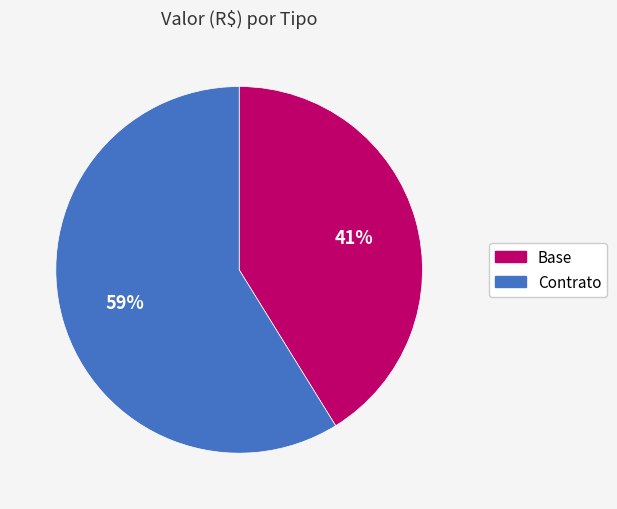

Which has a higher value, Contrato or Base?

Contrato